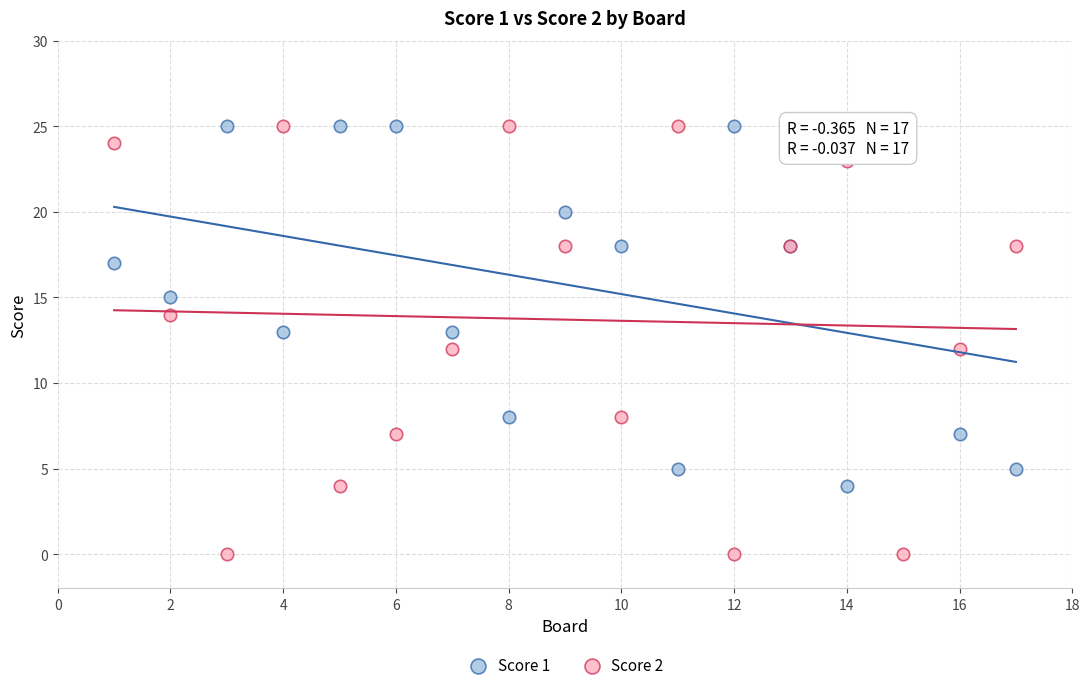

What is the X range (max minus min) for the scatter plot?

16